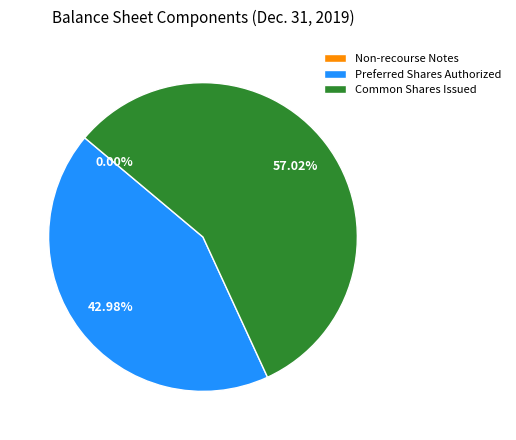

What is the largest slice in the pie chart?

Common Shares Issued